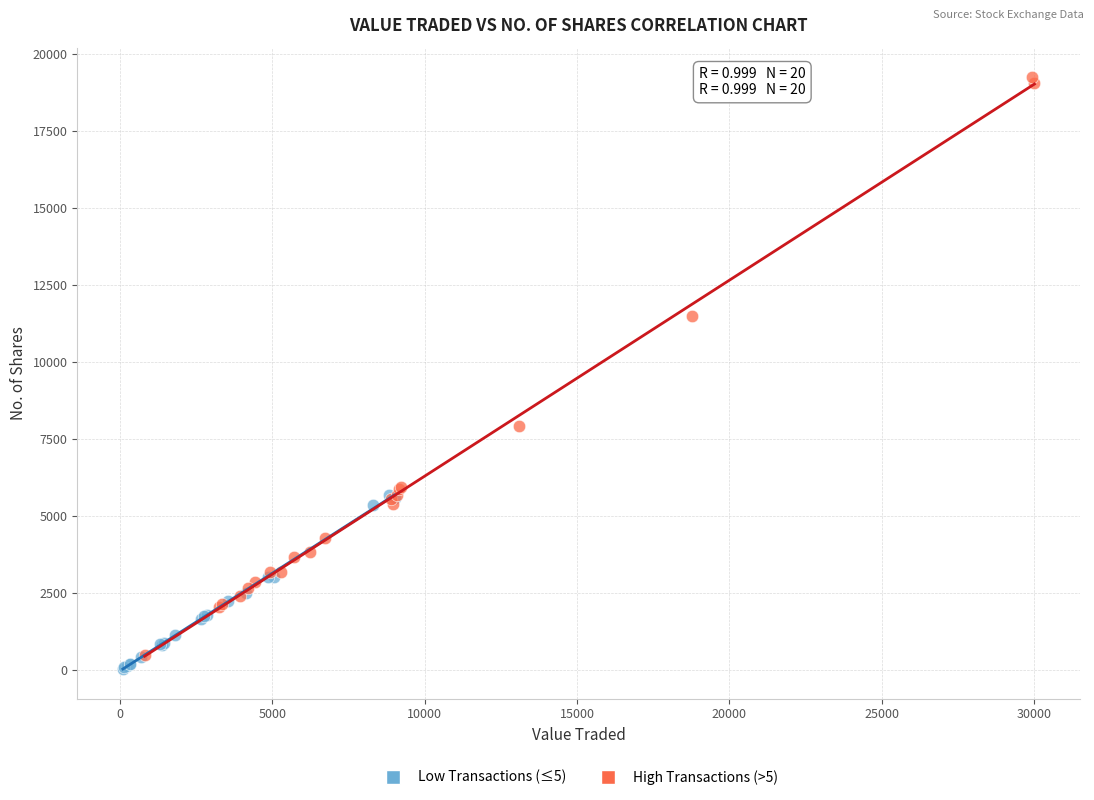

Which series reaches the maximum Y coordinate?

High Transactions (>5)